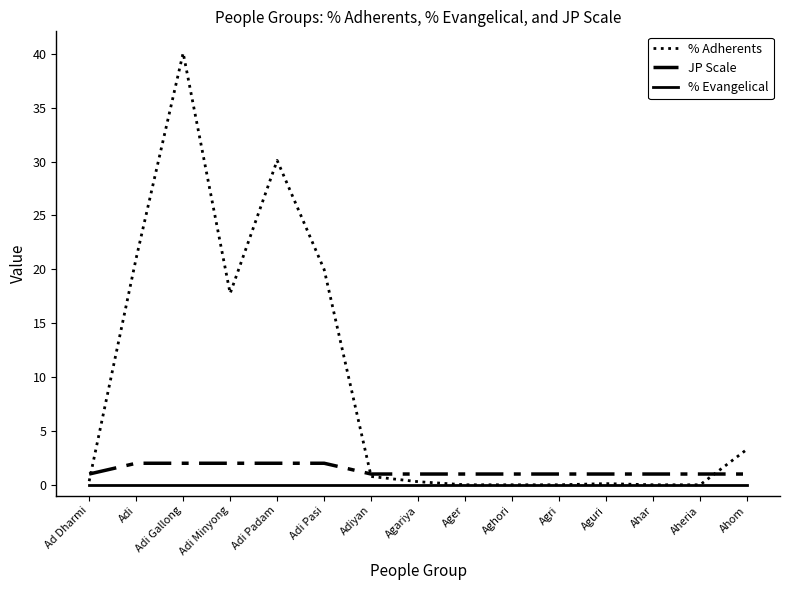

The % Evangelical series shows 0.0 at Agariya. True or false?

True